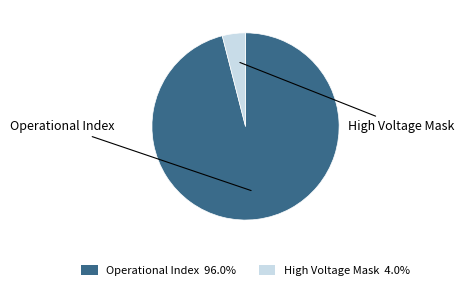

Is there any slice that represents more than half of the pie?

Yes